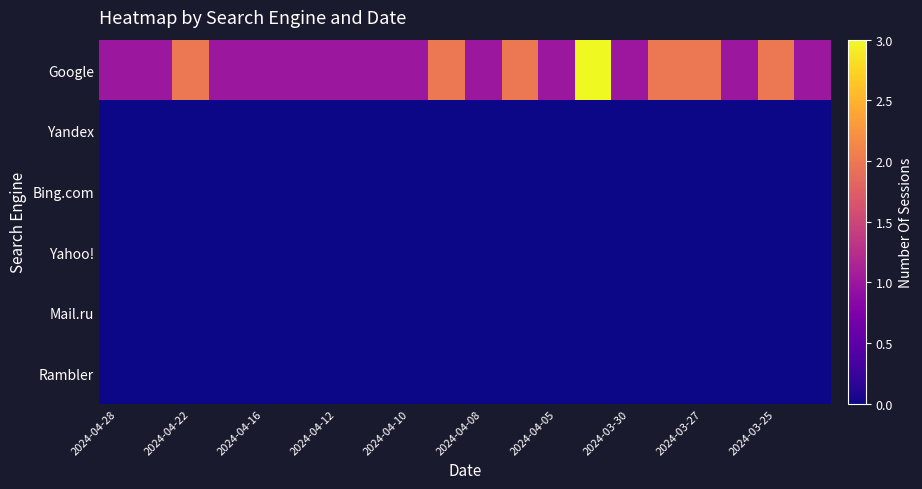

Which series has the largest total across all categories?

Google